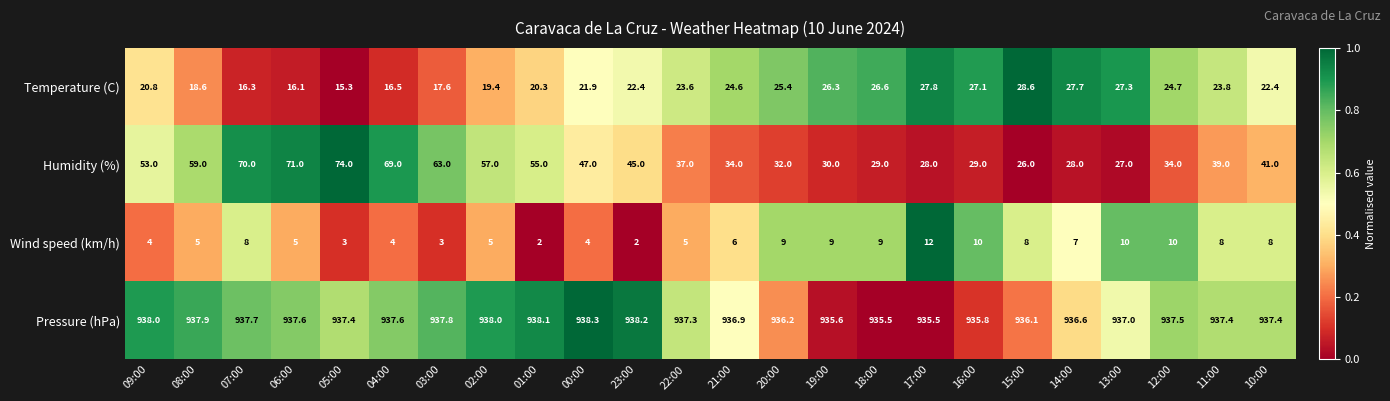

What is the total value across all series at 07:00?

1032.0